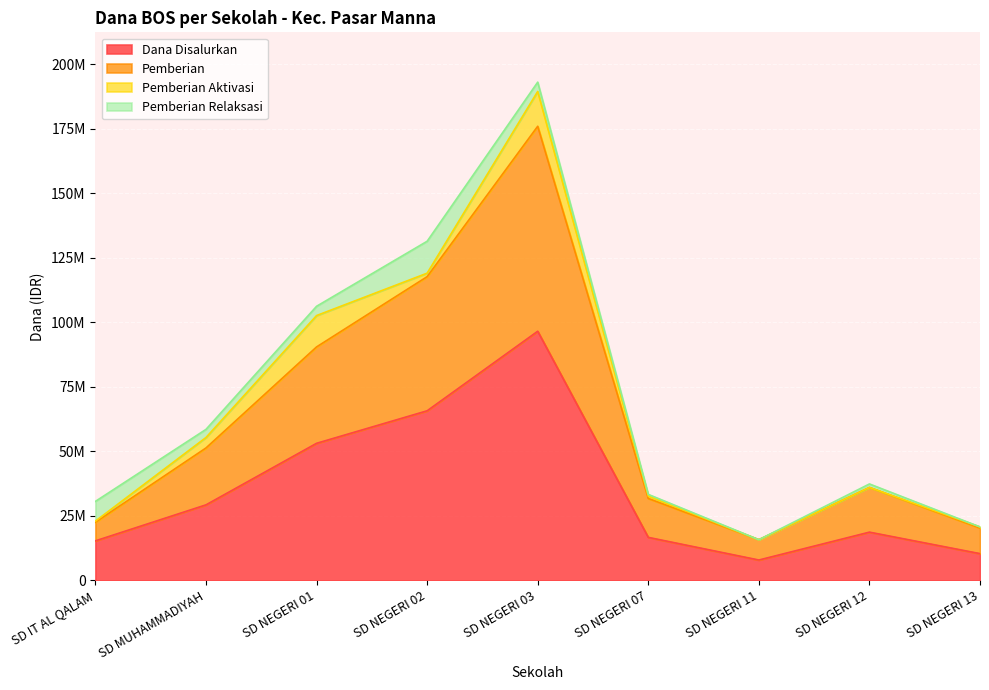

The Pemberian series shows 14653415 at SD IT AL QALAM. True or false?

False